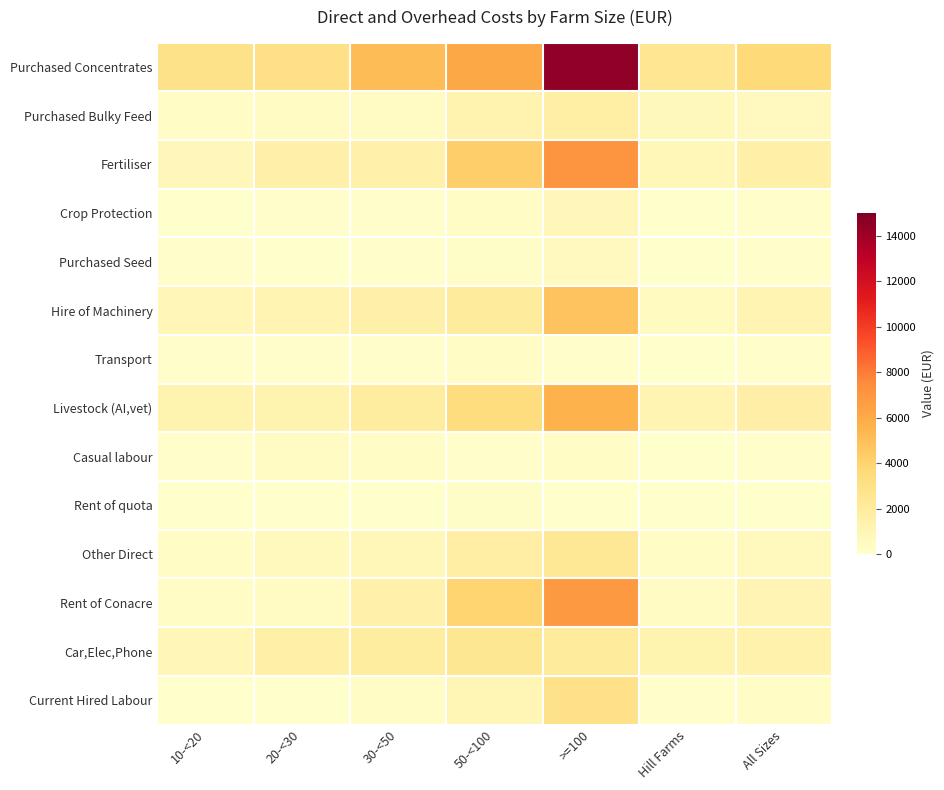

At which category is the sum across all series the highest?

>=100